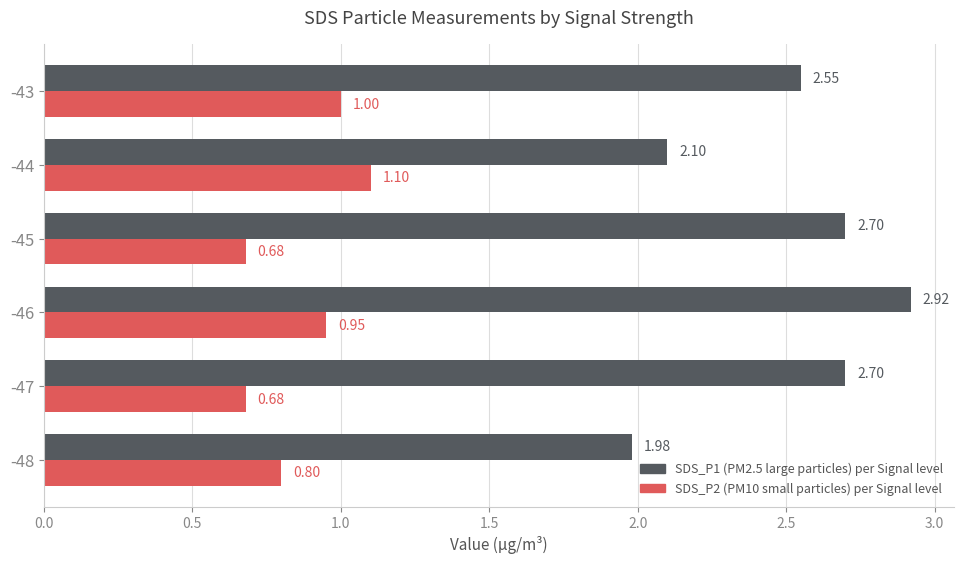

What is the spread (max minus min) of values at -44?

1.0